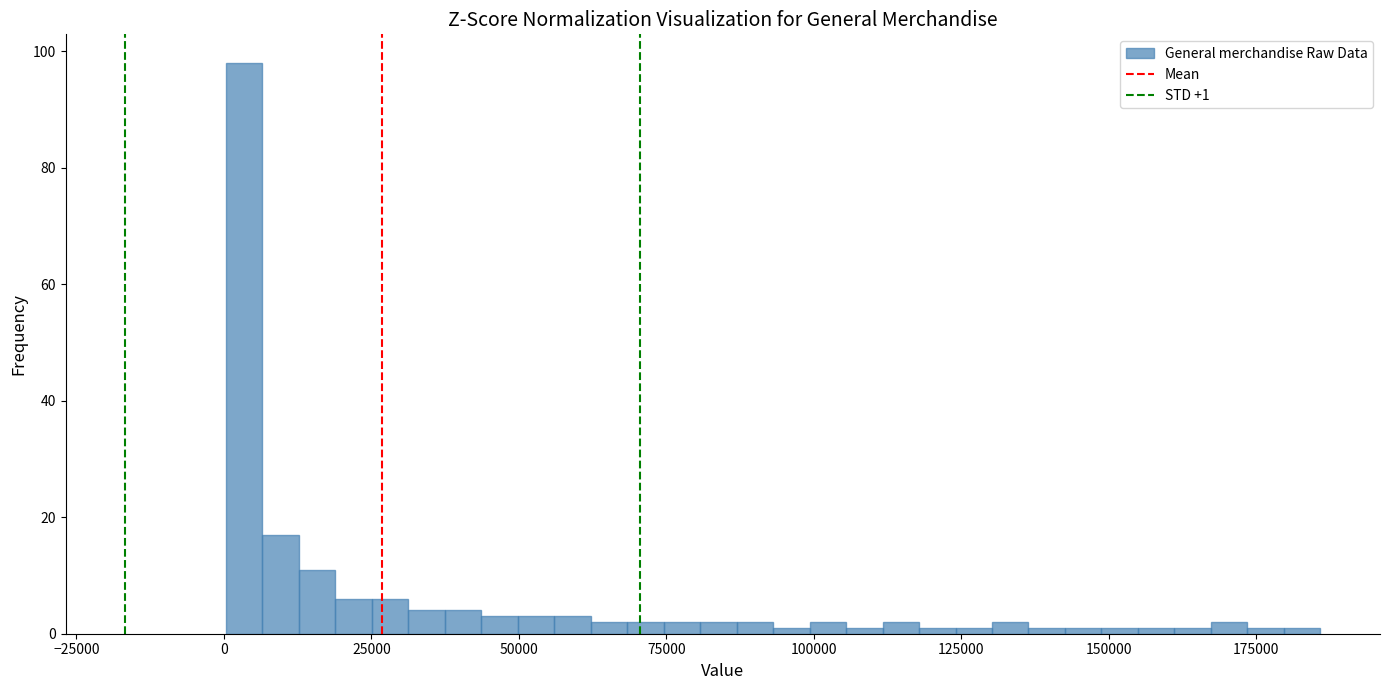

Around what value on the x-axis is the tallest bar? Give the approximate position of its centre, as read against the axis.

5000